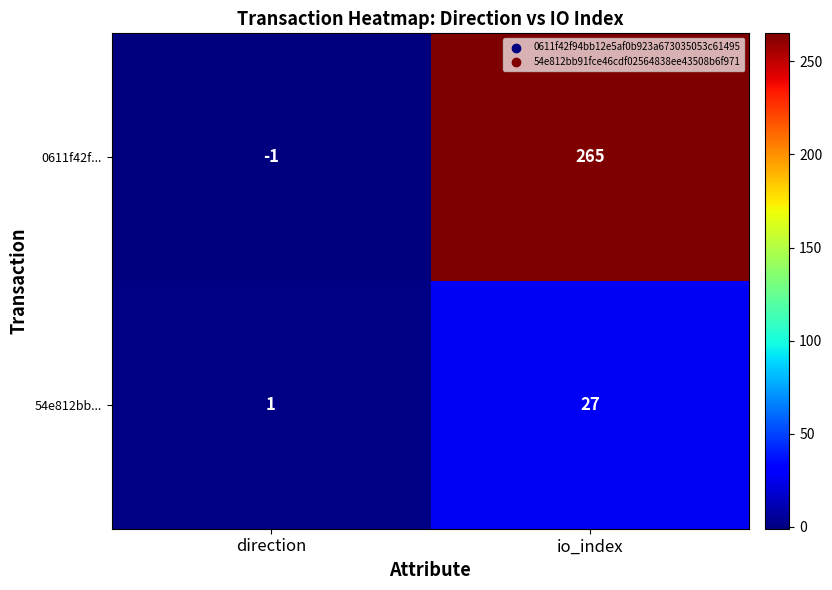

Which series has the largest total across all categories?

0611f42f...